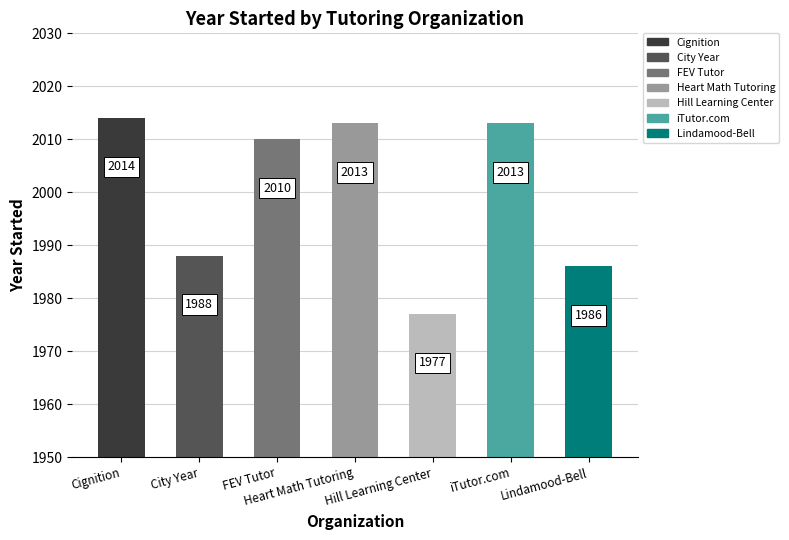

The chart shows a value of 935 at Cignition. True or false?

False